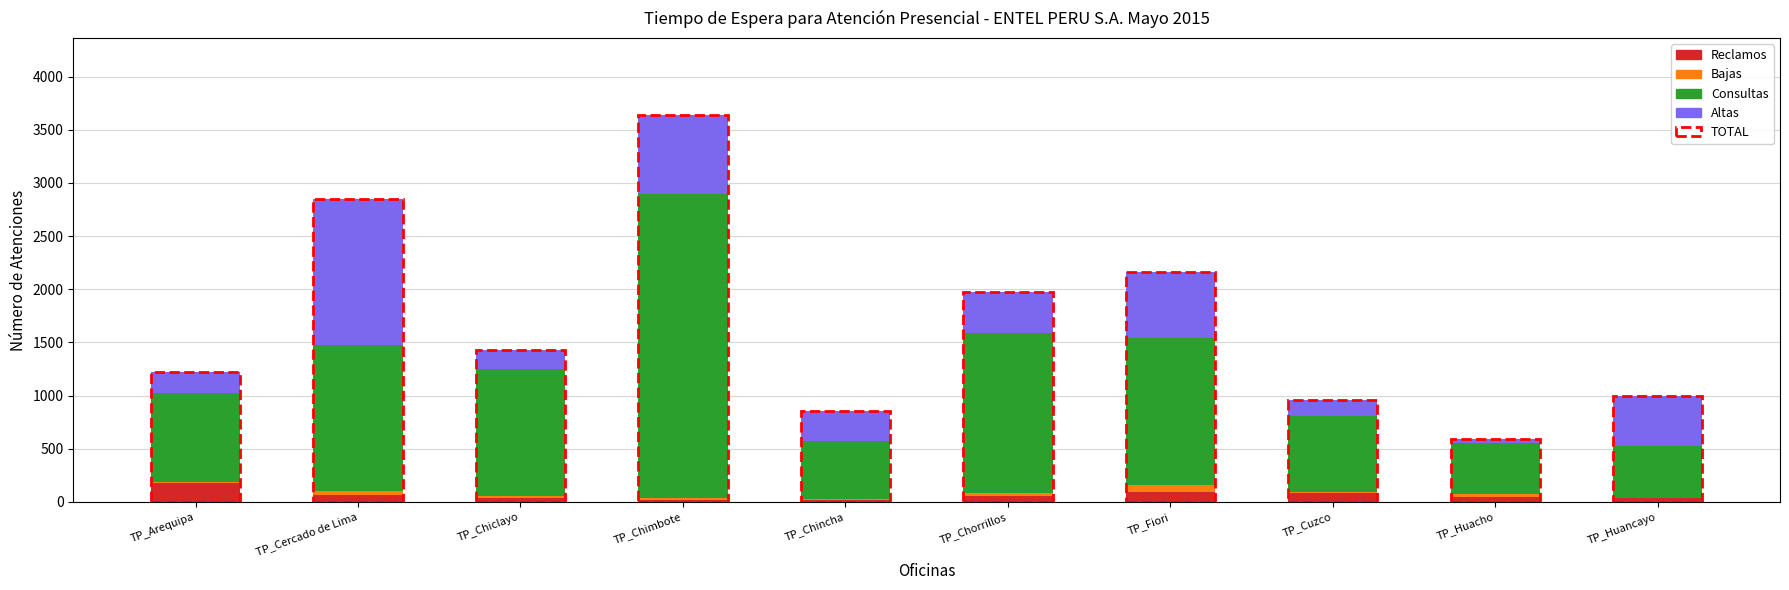

What is the maximum value for Reclamos?

181